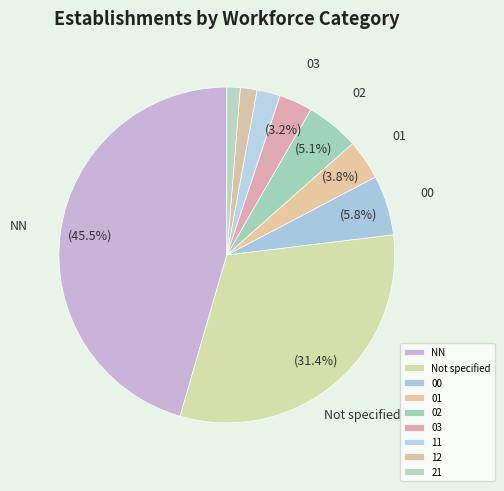

Does 02 account for over 50% of the chart?

No